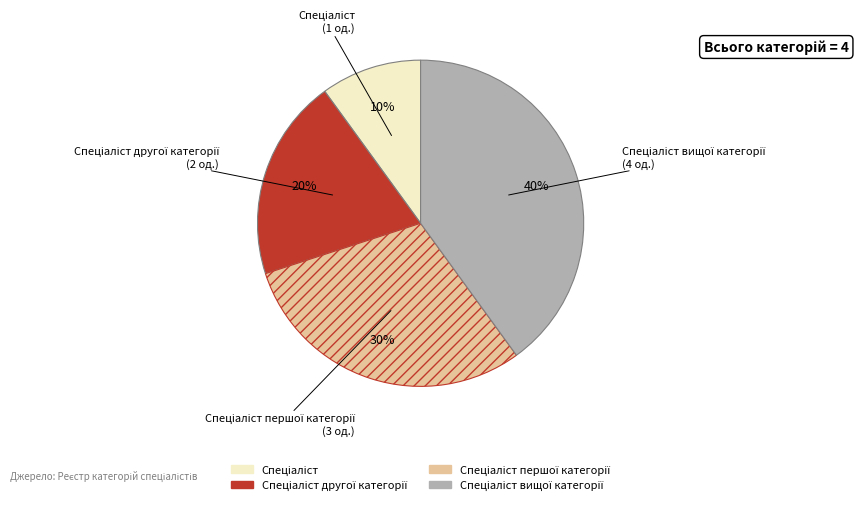

Is there a majority slice in this chart?

No